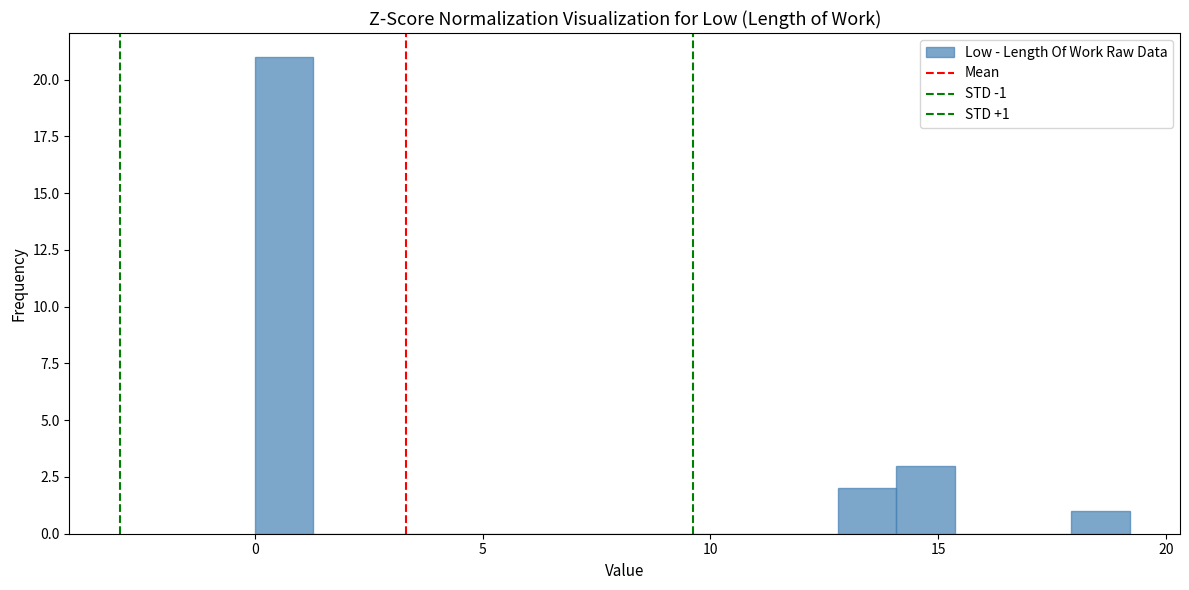

Around what value on the x-axis is the tallest bar? Give the approximate position of its centre, as read against the axis.

0.5